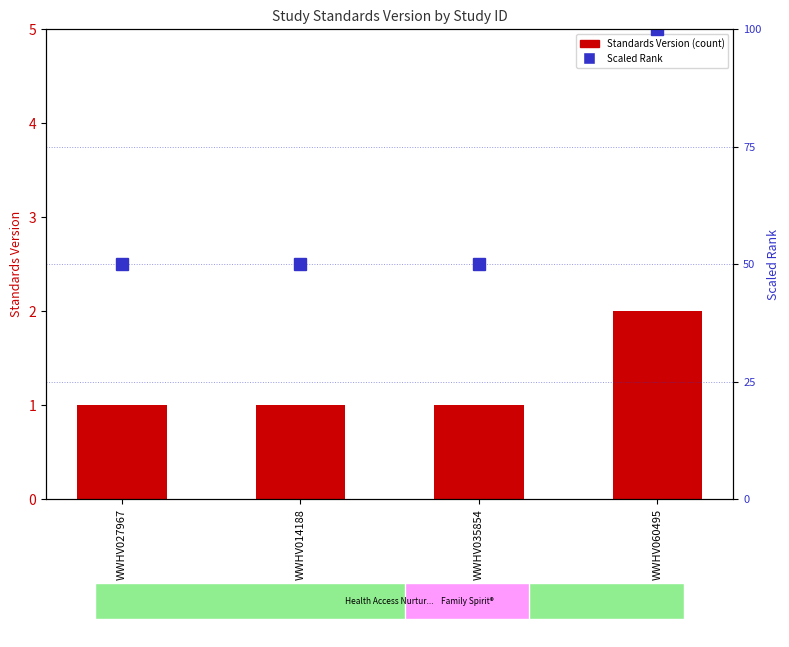

What position from the right is WWHV014188?

3